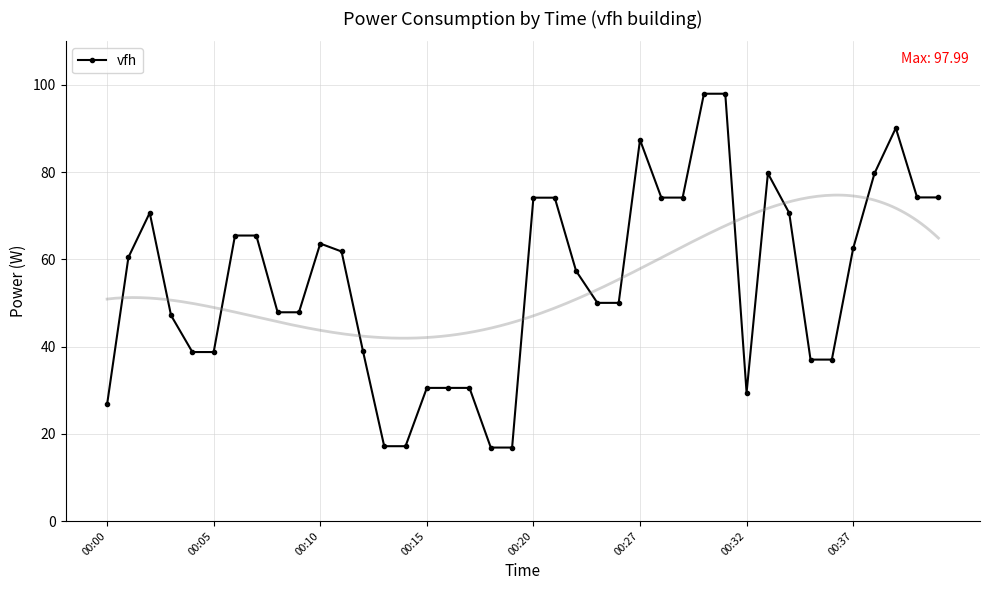

Is it true that vfh equals 40.0 at 00:00?

False